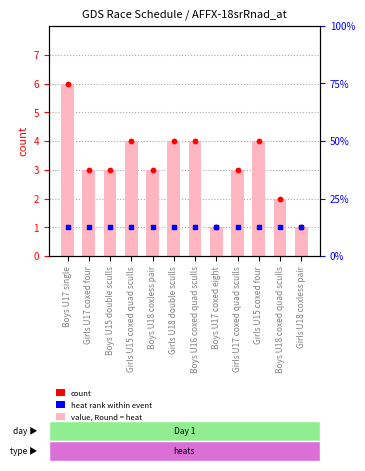

Which has a higher value, Girls U17 coxed quad sculls or Girls U18 double sculls?

Girls U18 double sculls